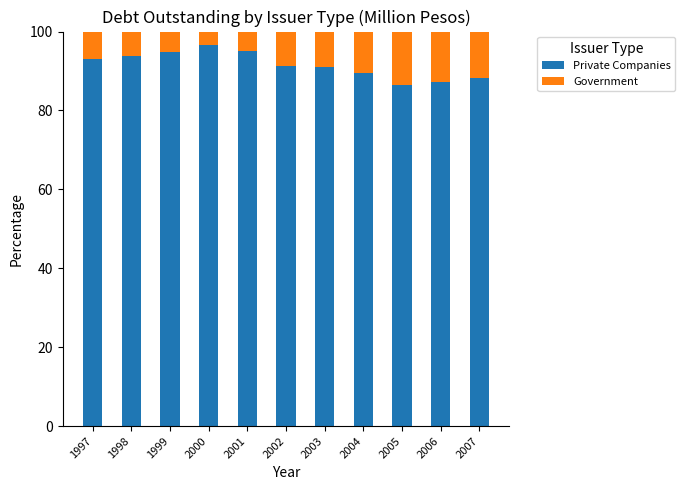

Is it true that Private Companies equals 88.1 at 2007?

True